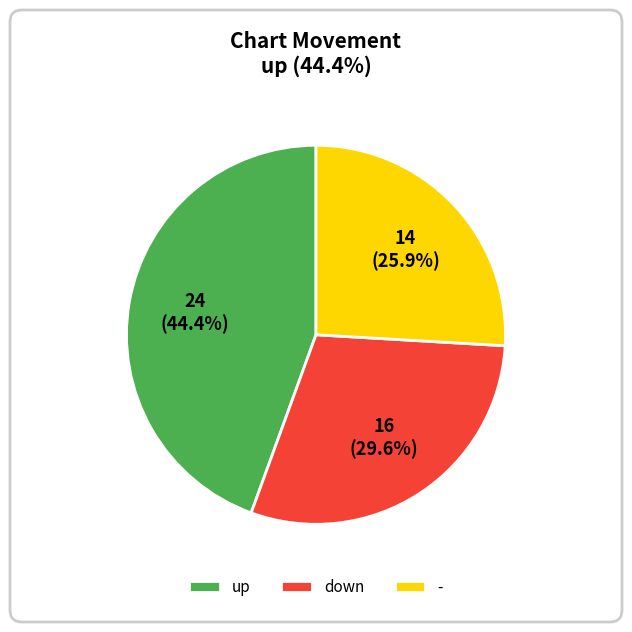

How many slices are in this pie chart?

3